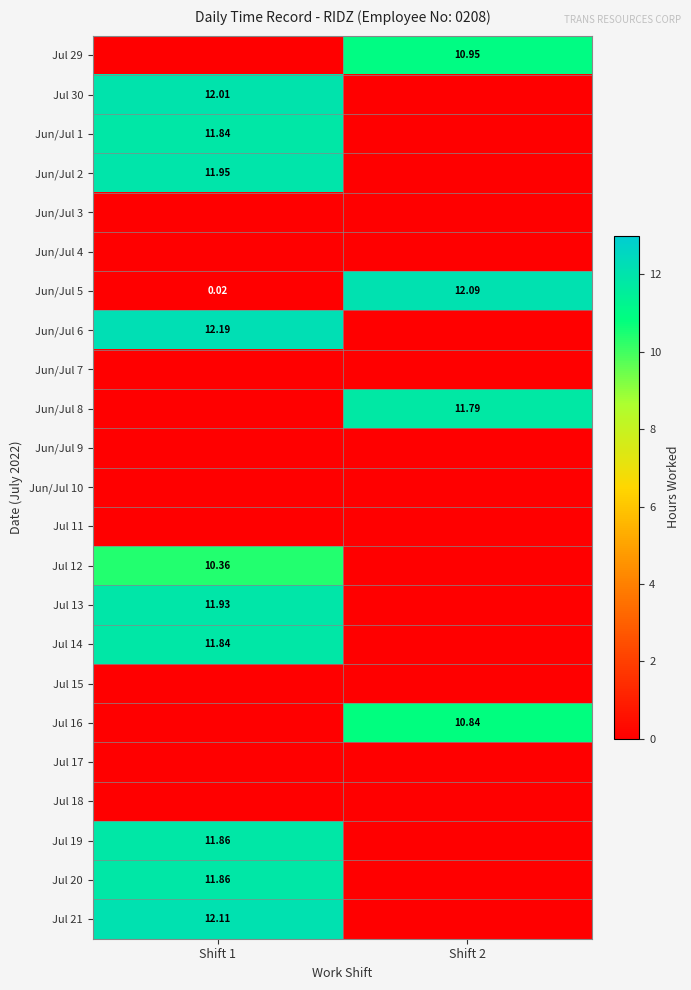

How many values in the Jul 13 series are below 11?

1